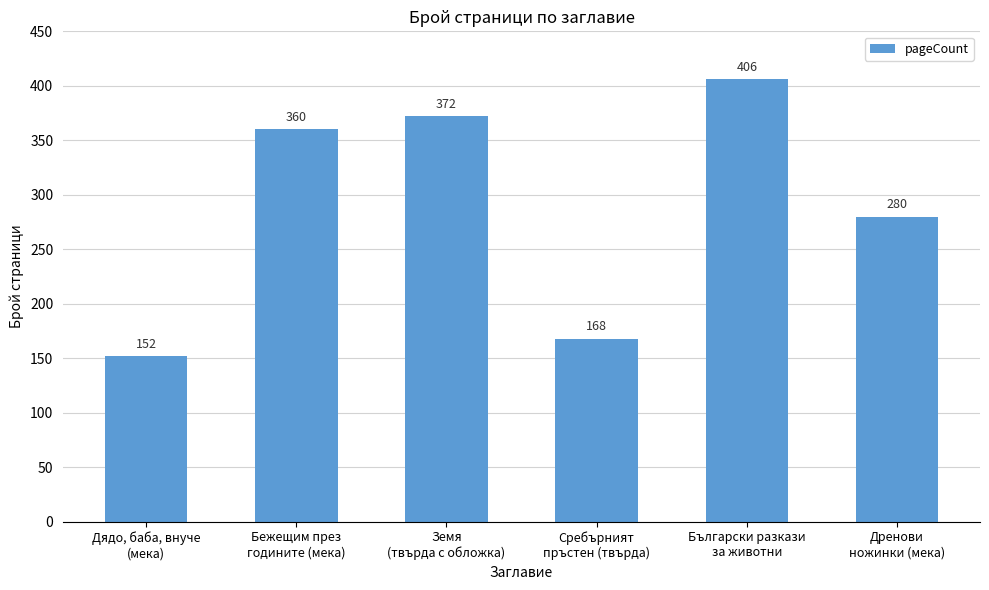

Rank the categories by value from lowest to highest.

Дядо, баба, внуче
(мека), Сребърният
пръстен (твърда), Дренови
ножинки (мека), Бежещим през
годините (мека), Земя
(твърда с обложка), Български разкази
за животни